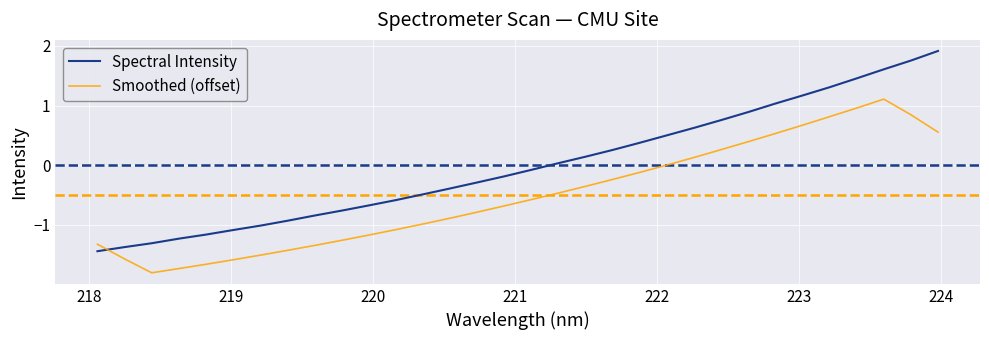

How many lines are shown in the chart?

2